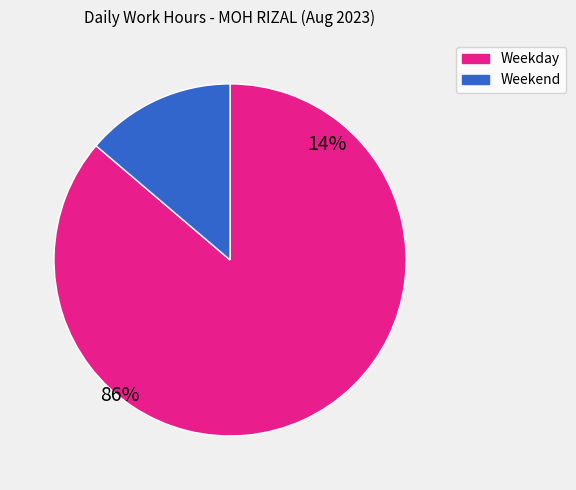

Which category has the biggest portion of the pie?

Weekday